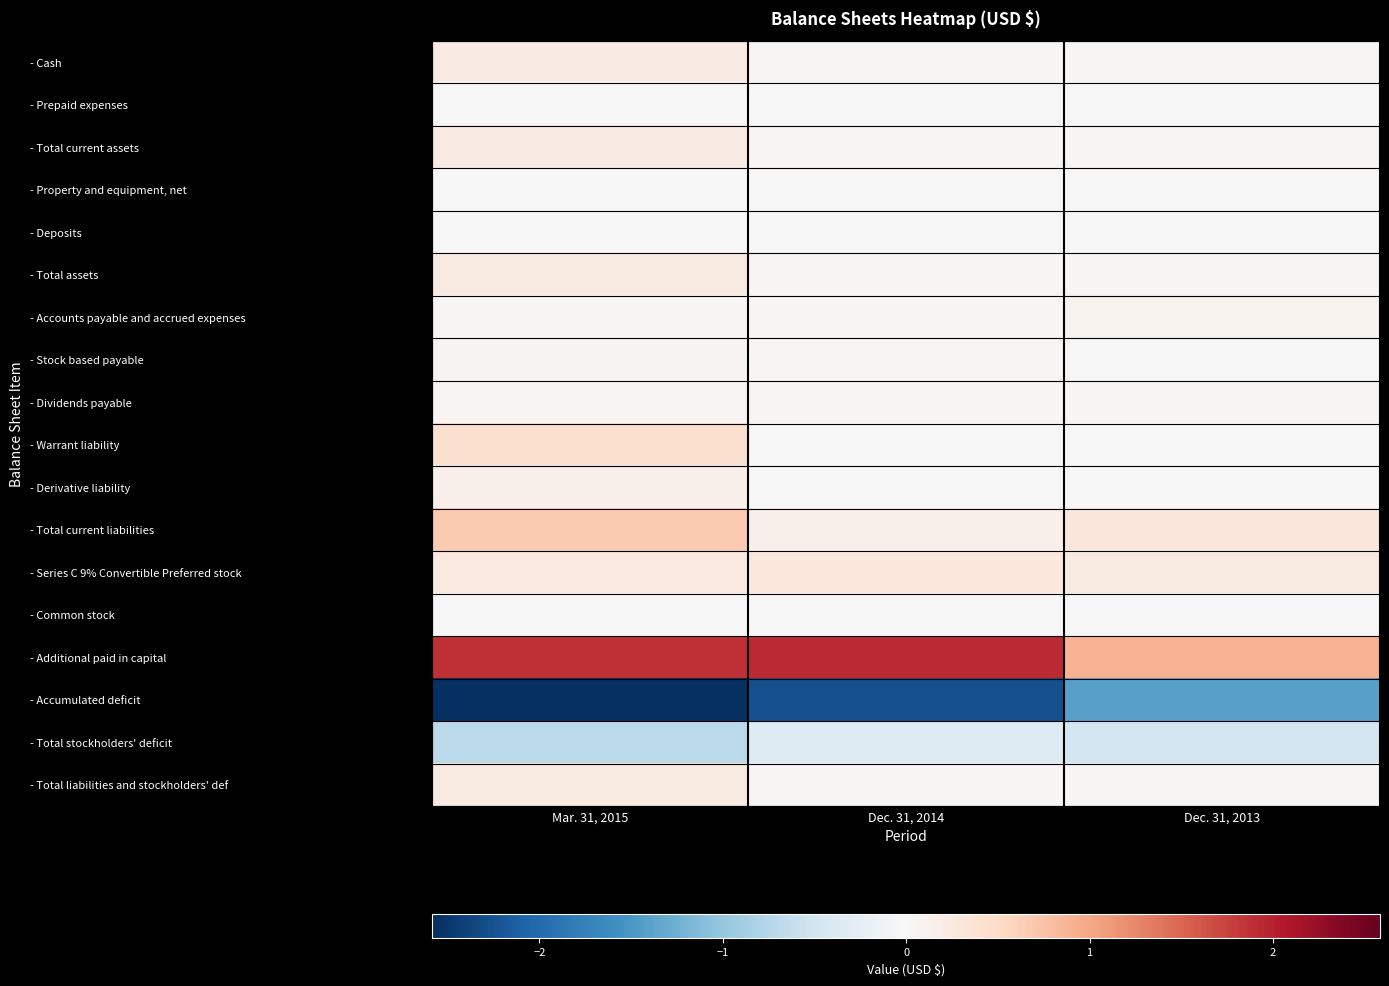

Between Mar. 31, 2015 and Dec. 31, 2013, which series saw the biggest shift?

- Accumulated deficit